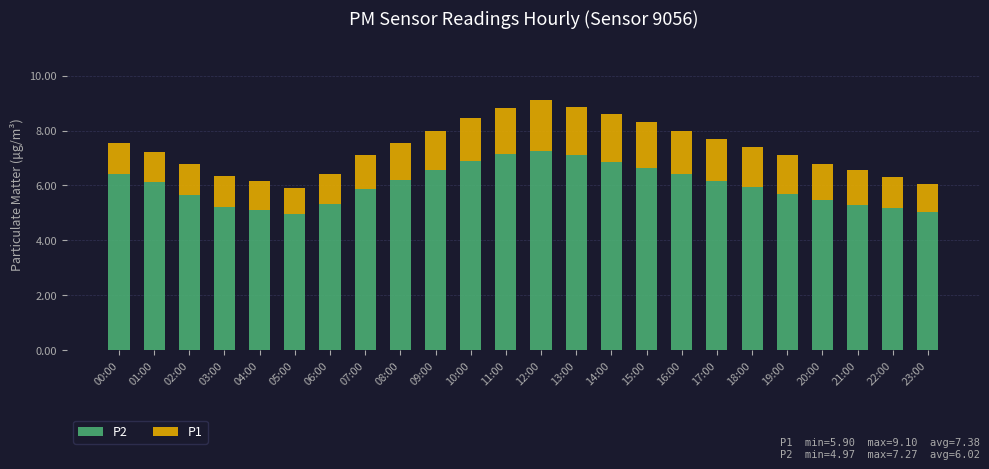

What are all the series names shown in the legend?

P2, P1